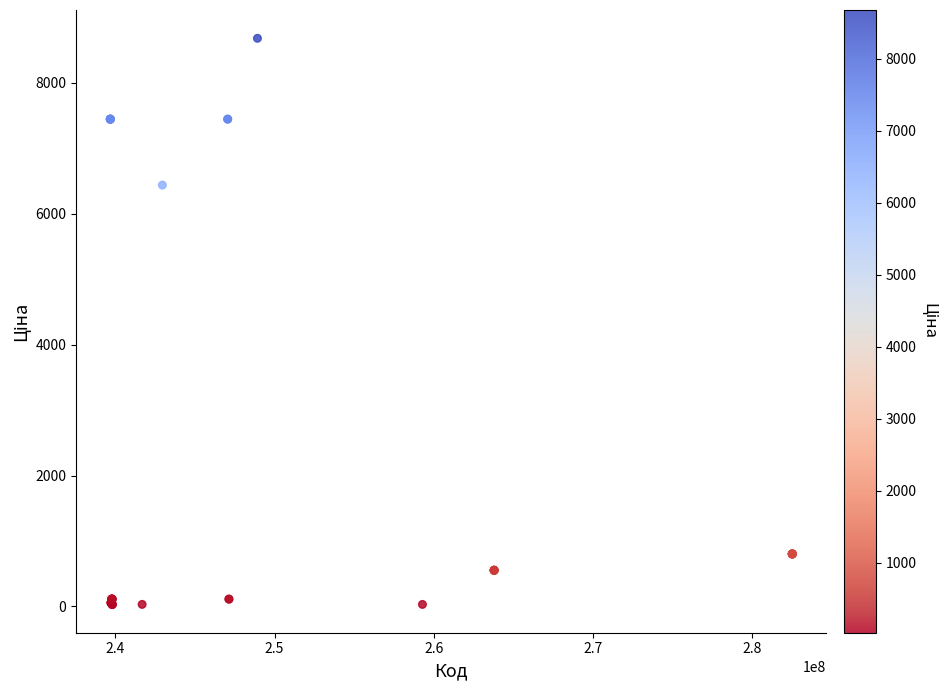

What Y value in the scatter plot is closest to 4355?

6437.4